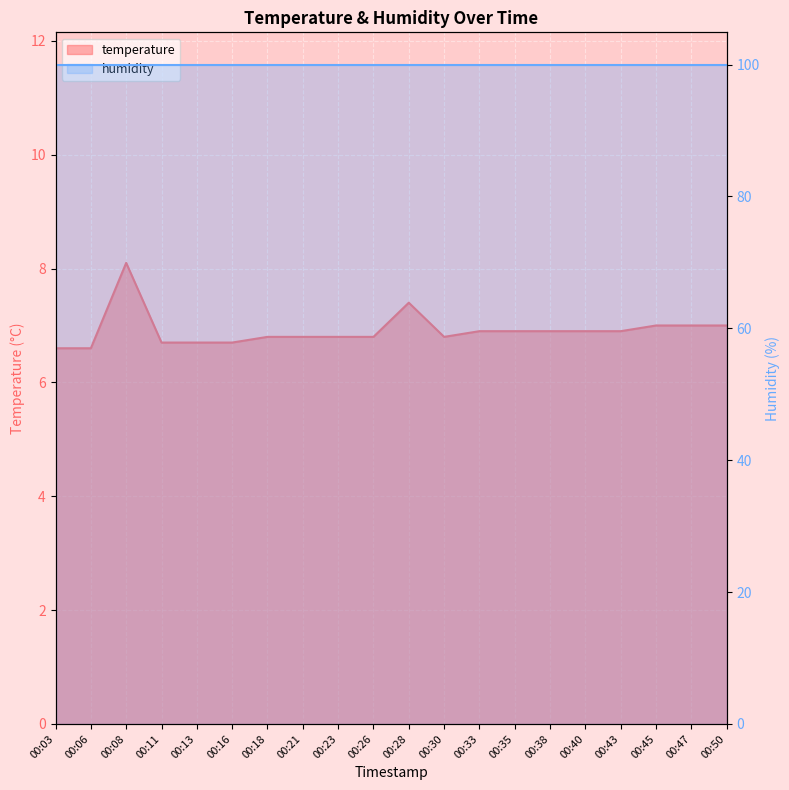

What is the ratio of the value at 00:03 to the value at 00:16?

1.0